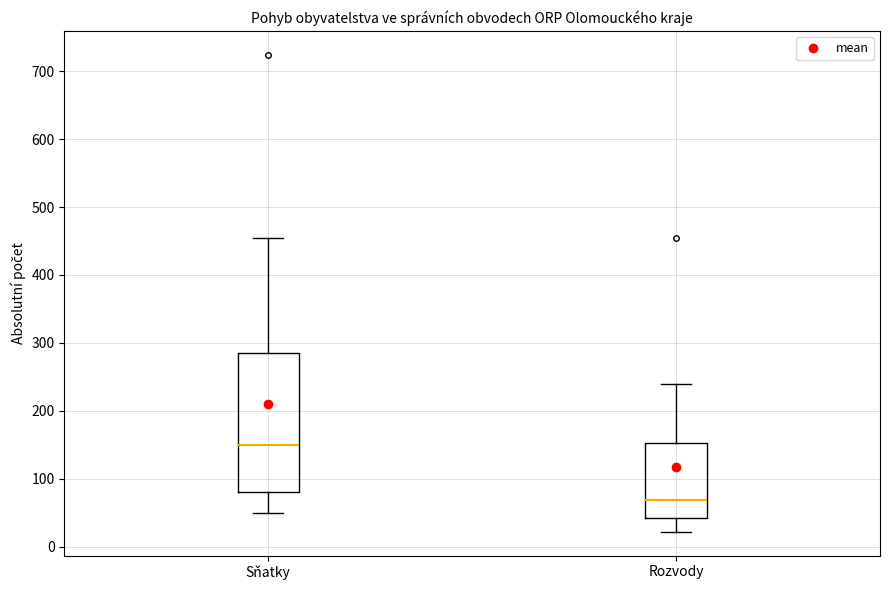

Where does the median line of the box for Sňatky sit on the y-axis? The values are not printed on the chart, so give them approximately, as read against the axis.

150